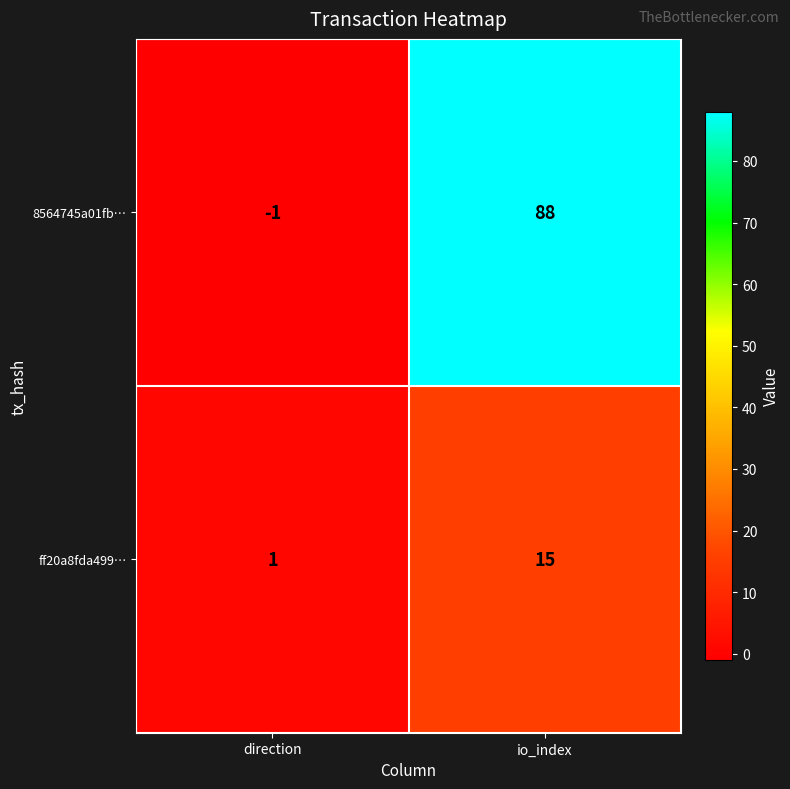

List the series in order of their peak value, lowest first.

ff20a8fda499…, 8564745a01fb…